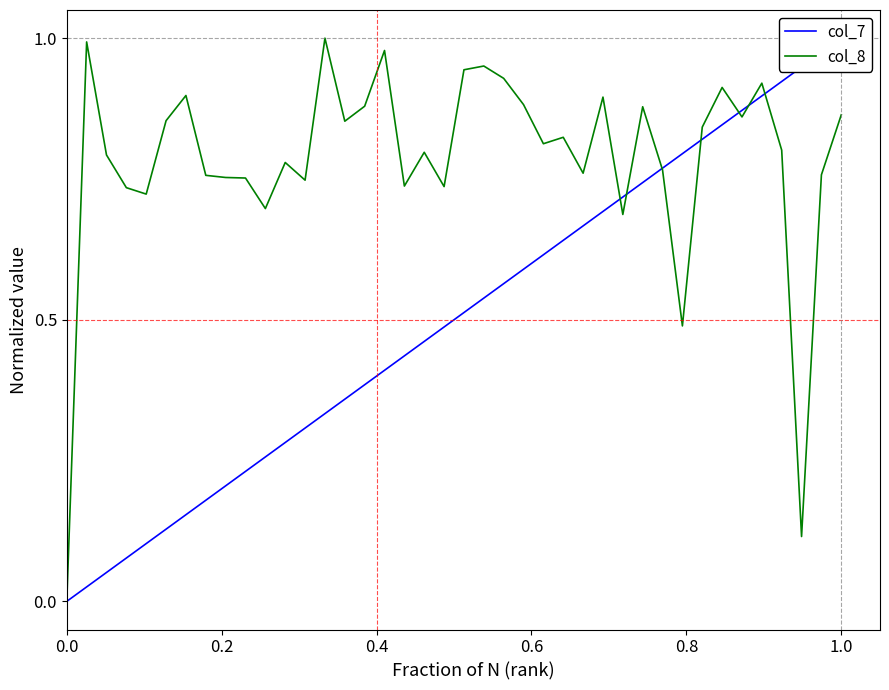

The value of col_8 at 0.4 is 0.2. True or false?

False